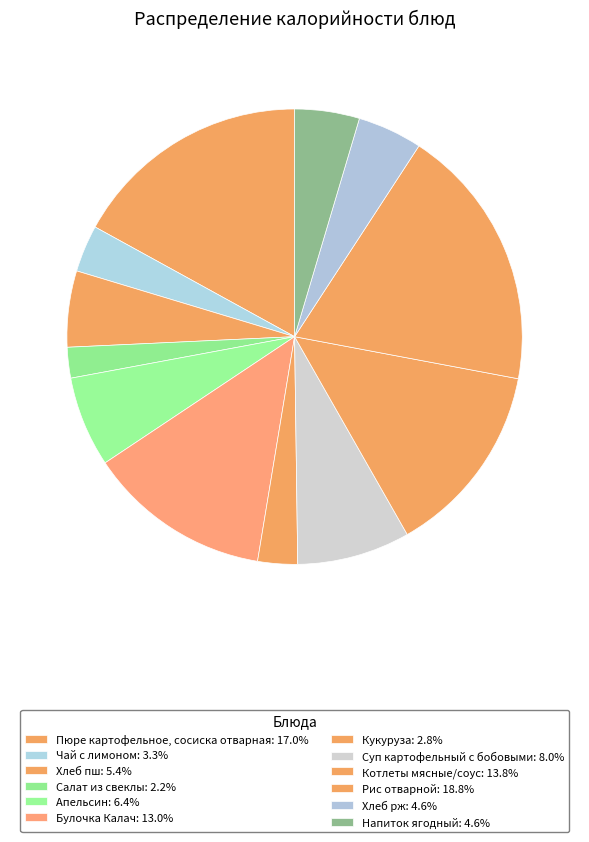

To the nearest percent, what is the difference between the Апельсин and Пюре картофельное, сосиска отварная slice percentages?

11%